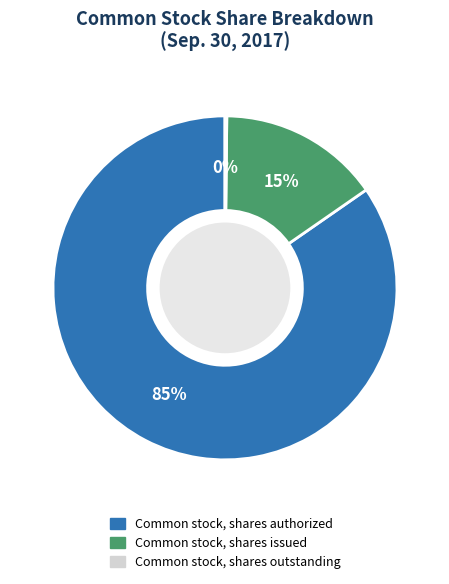

To the nearest percent, what percentage of the pie is Common stock, shares issued?

15%